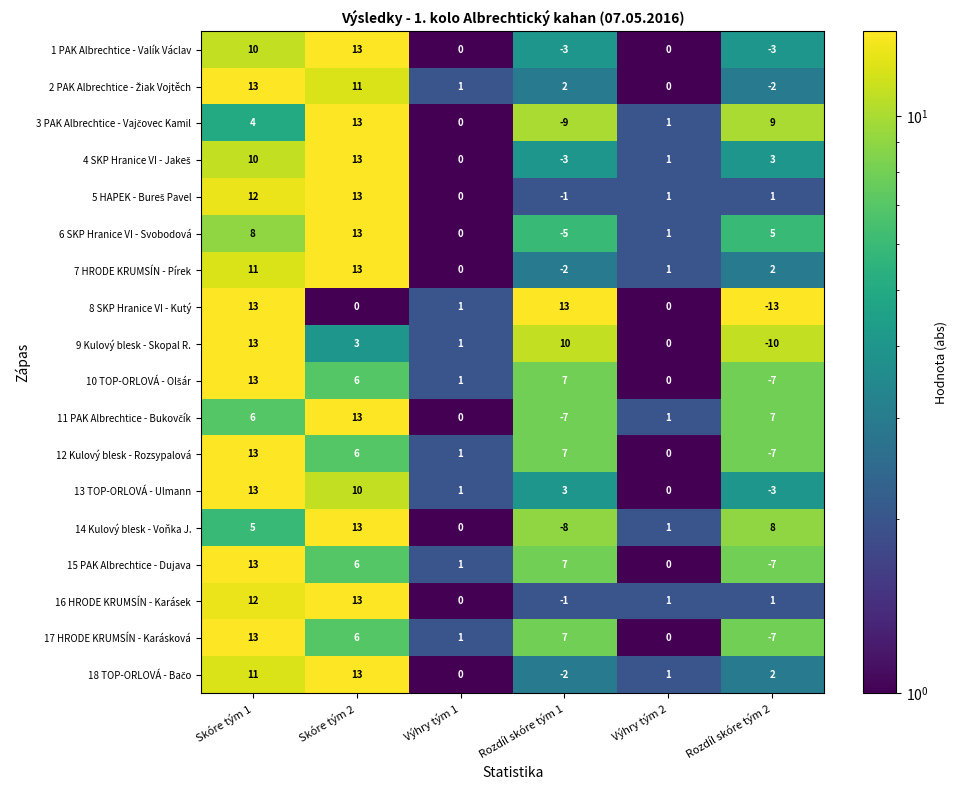

What is the smallest value displayed?

-13